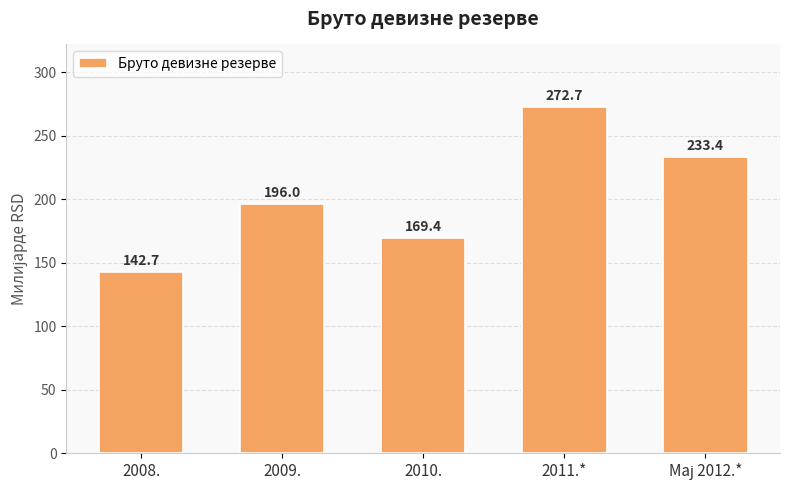

What is the approximate value at 2008.?

142.7